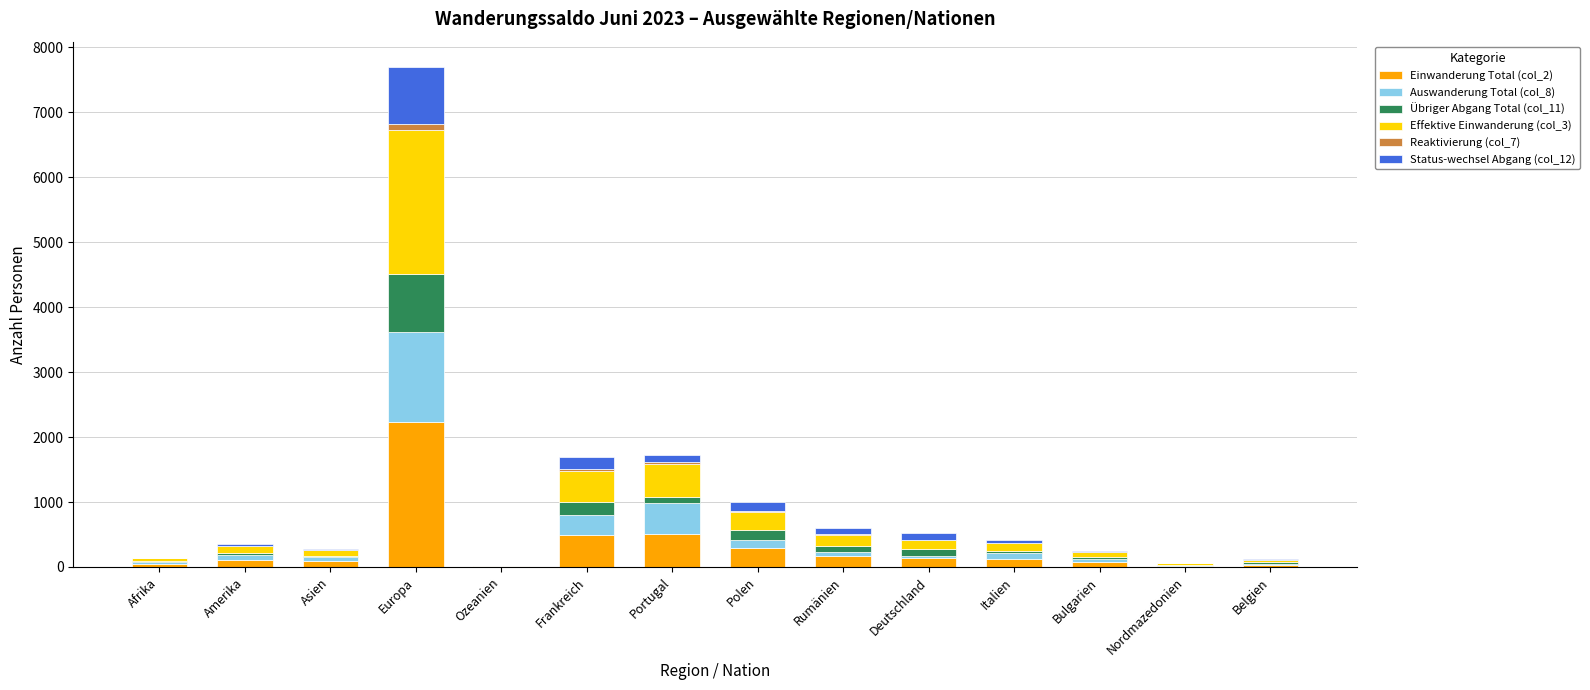

At which category is the sum across all series the highest?

Europa